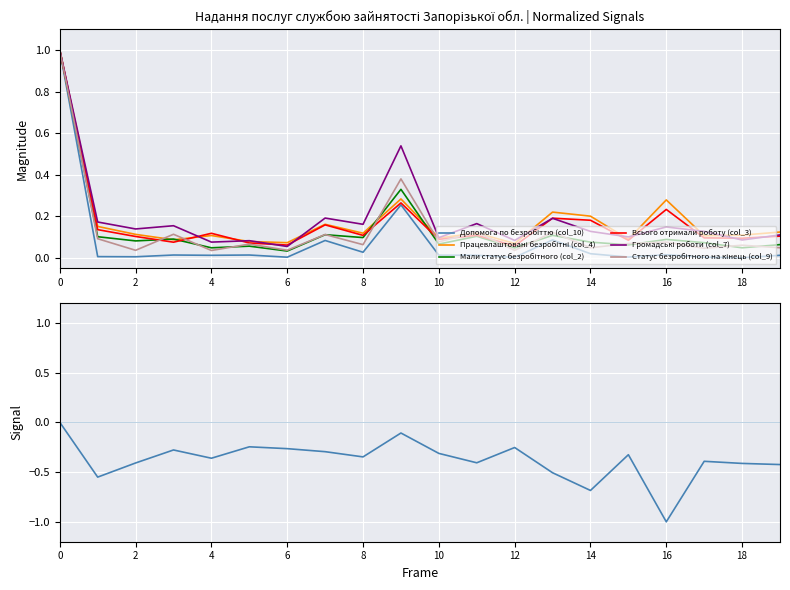

Which series has the largest range (max minus min)?

Допомога по безробіттю (col_10)